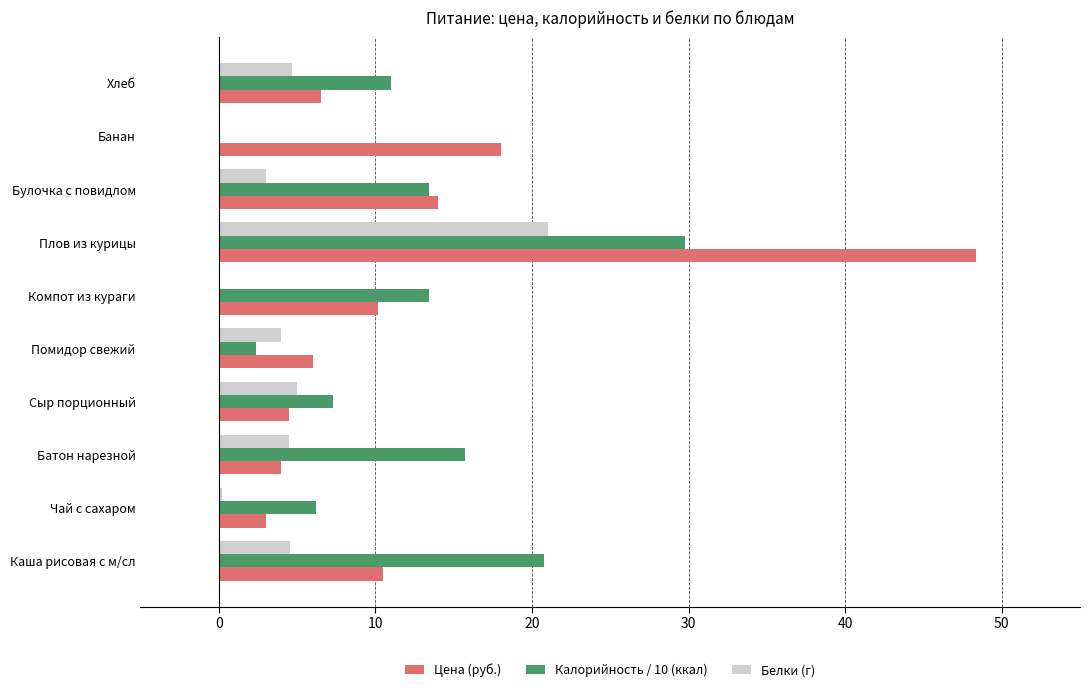

Between Чай с сахаром and Булочка с повидлом, which series saw the biggest shift?

Цена (руб.)